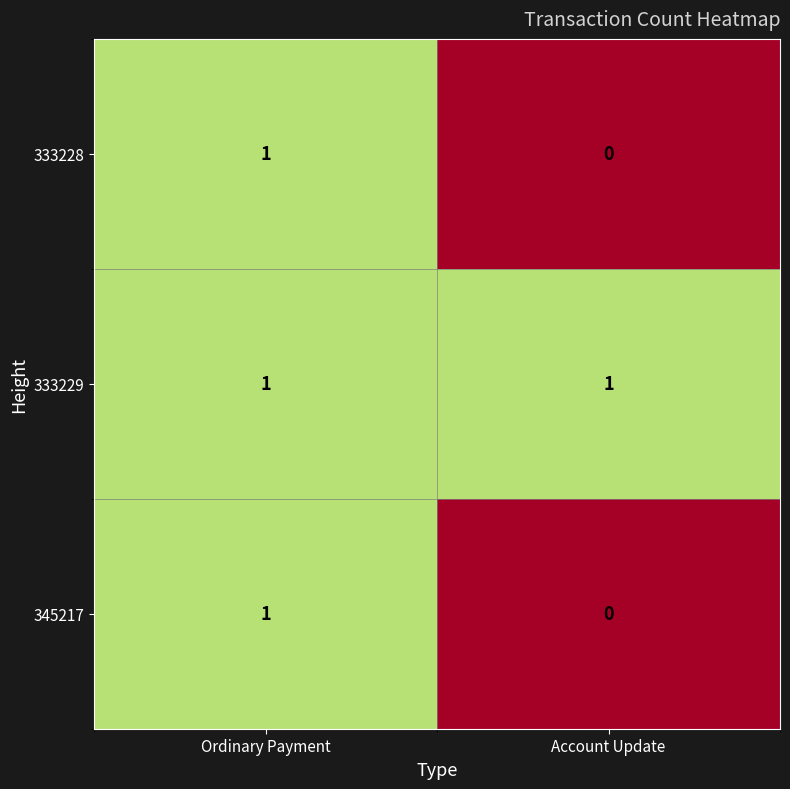

How many categories are shown in the chart?

2